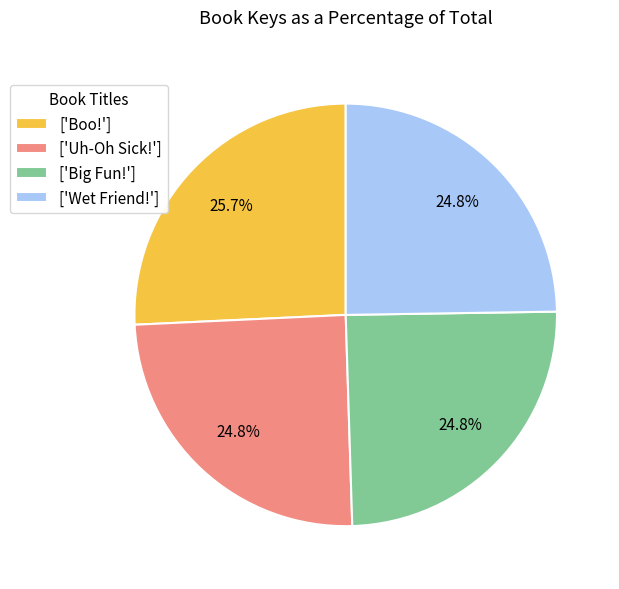

Does any single category account for the majority?

No